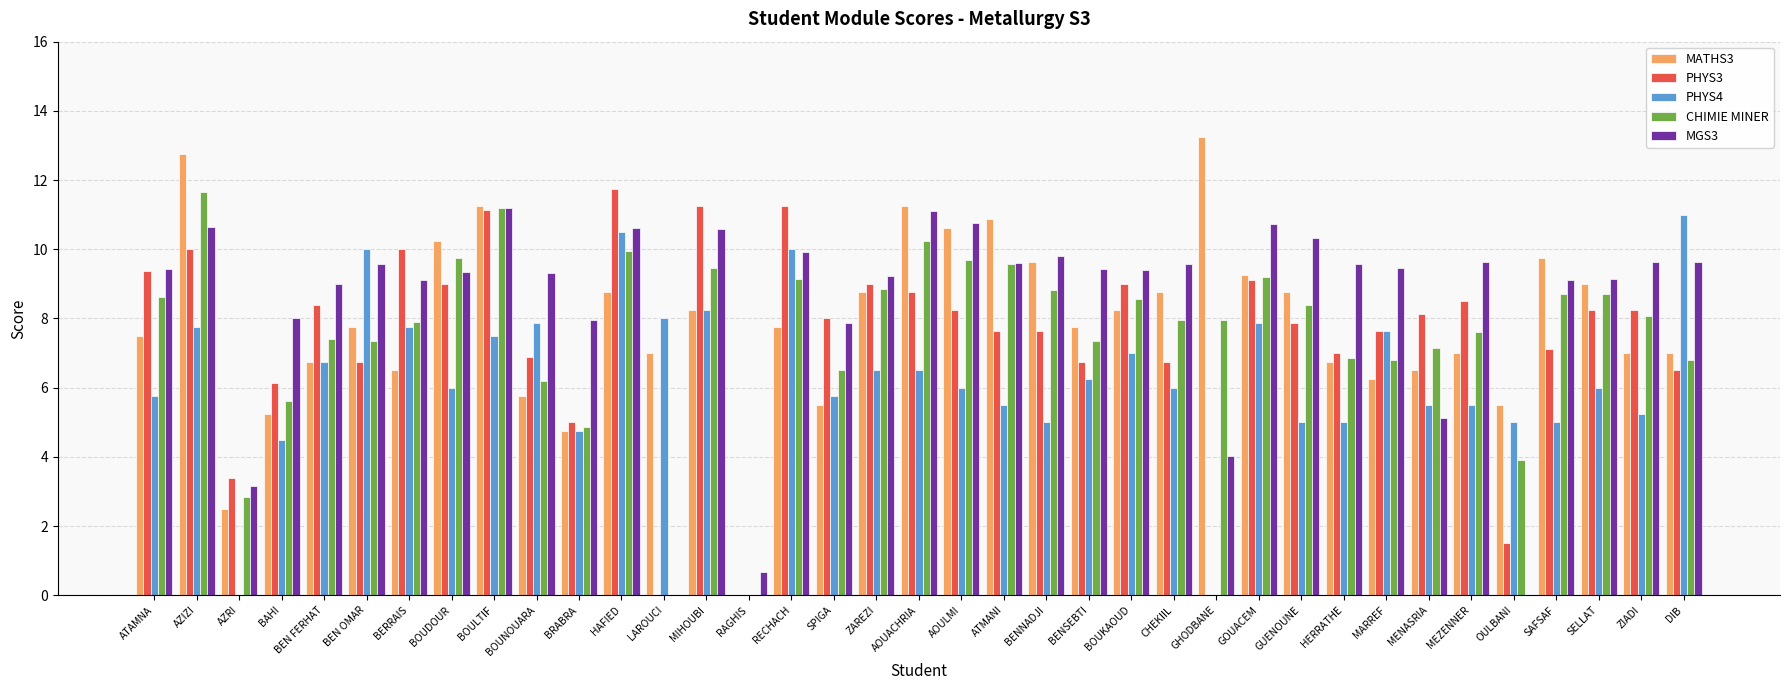

Between RAGHIS and OULBANI, which series saw the biggest shift?

MATHS3